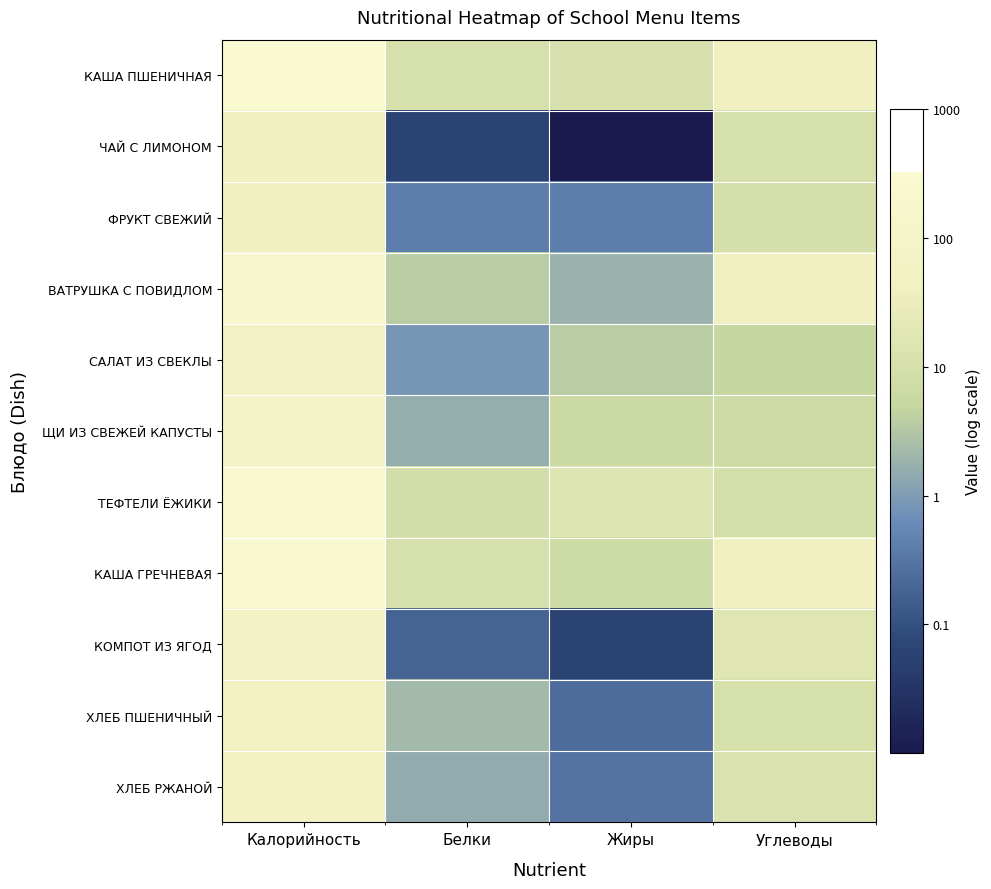

Reading left to right, list all the values displayed in this chart.

КАША ПШЕНИЧНАЯ: Калорийность=2.5	Белки=1.0	Жиры=1.1	Углеводы=1.6
ЧАЙ С ЛИМОНОМ: Калорийность=1.6	Белки=-1.2	Жиры=-2.0	Углеводы=1.0
ФРУКТ СВЕЖИЙ: Калорийность=1.6	Белки=-0.4	Жиры=-0.4	Углеводы=1.0
ВАТРУШКА С ПОВИДЛОМ: Калорийность=2.3	Белки=0.6	Жиры=0.3	Углеводы=1.6
САЛАТ ИЗ СВЕКЛЫ: Калорийность=1.8	Белки=-0.1	Жиры=0.6	Углеводы=0.7
ЩИ ИЗ СВЕЖЕЙ КАПУСТЫ: Калорийность=2.0	Белки=0.2	Жиры=0.8	Углеводы=0.8
ТЕФТЕЛИ ЁЖИКИ: Калорийность=2.3	Белки=0.9	Жиры=1.2	Углеводы=1.0
КАША ГРЕЧНЕВАЯ: Калорийность=2.5	Белки=1.0	Жиры=0.8	Углеводы=1.7
КОМПОТ ИЗ ЯГОД: Калорийность=1.8	Белки=-0.7	Жиры=-1.2	Углеводы=1.2
ХЛЕБ ПШЕНИЧНЫЙ: Калорийность=1.7	Белки=0.4	Жиры=-0.6	Углеводы=1.0
ХЛЕБ РЖАНОЙ: Калорийность=1.8	Белки=0.2	Жиры=-0.5	Углеводы=1.1